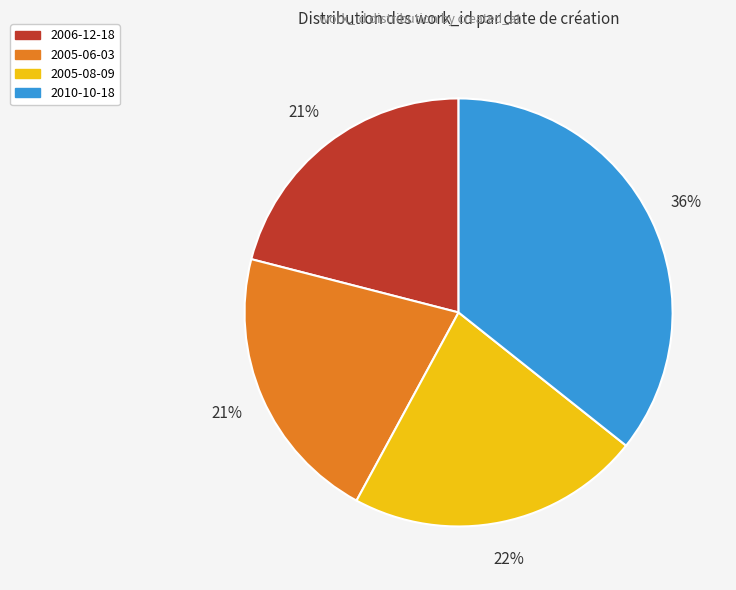

Between 2005-08-09 and 2005-06-03, which is larger?

2005-08-09